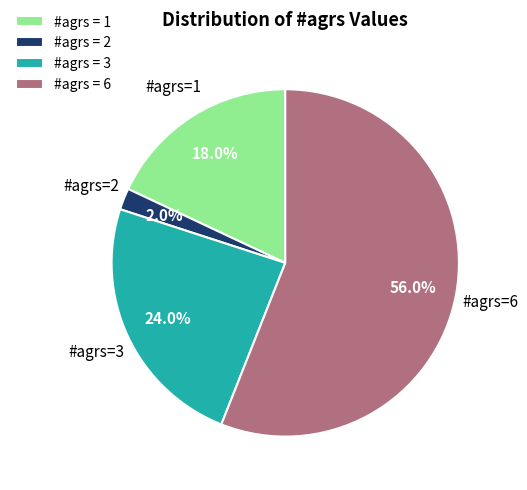

Does any single category account for the majority?

Yes